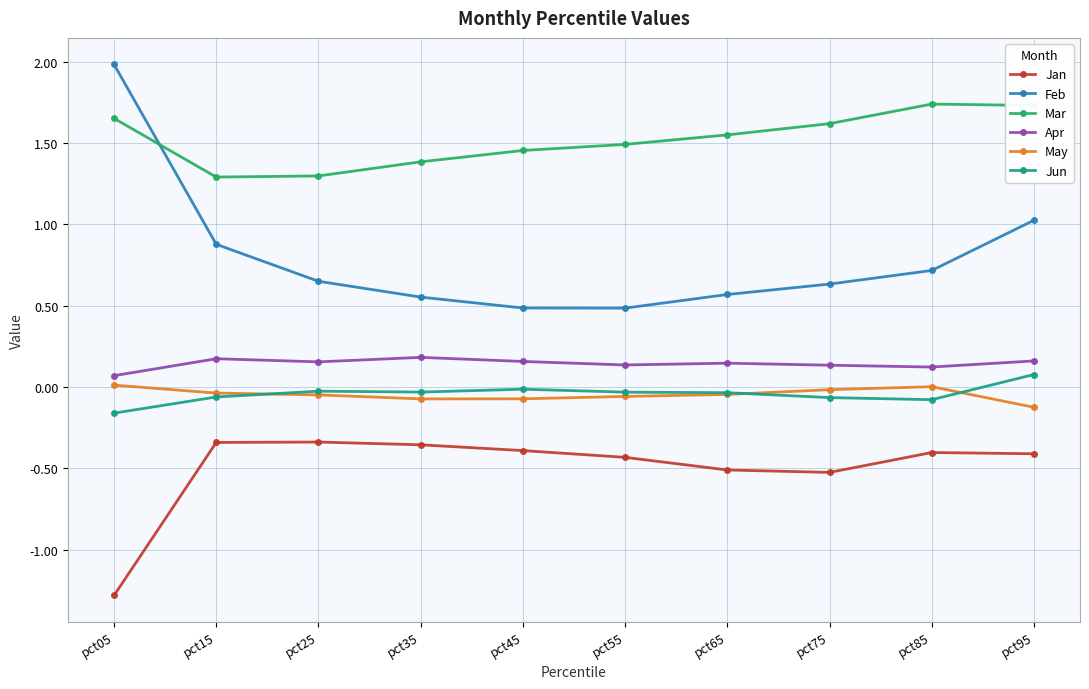

True or false: Mar has a value of 0.7 at pct15.

False